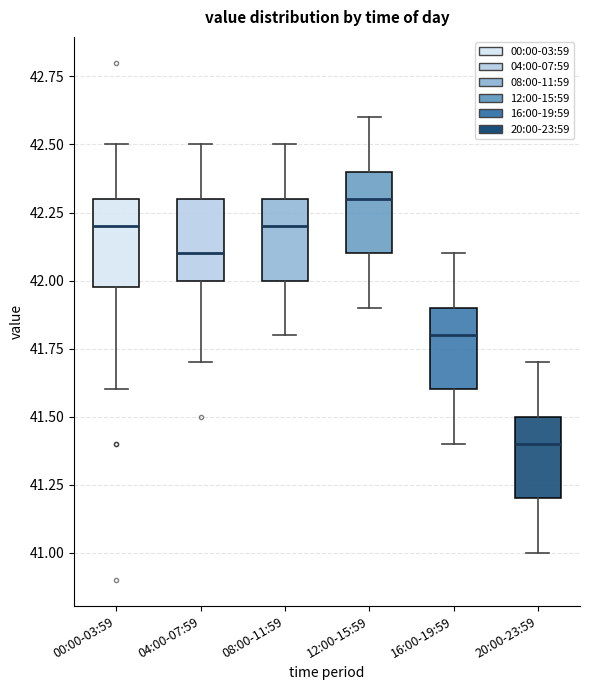

Where is the lower edge of the box for 00:00-03:59 on the y-axis? The values are not printed on the chart, so give them approximately, as read against the axis.

42.0